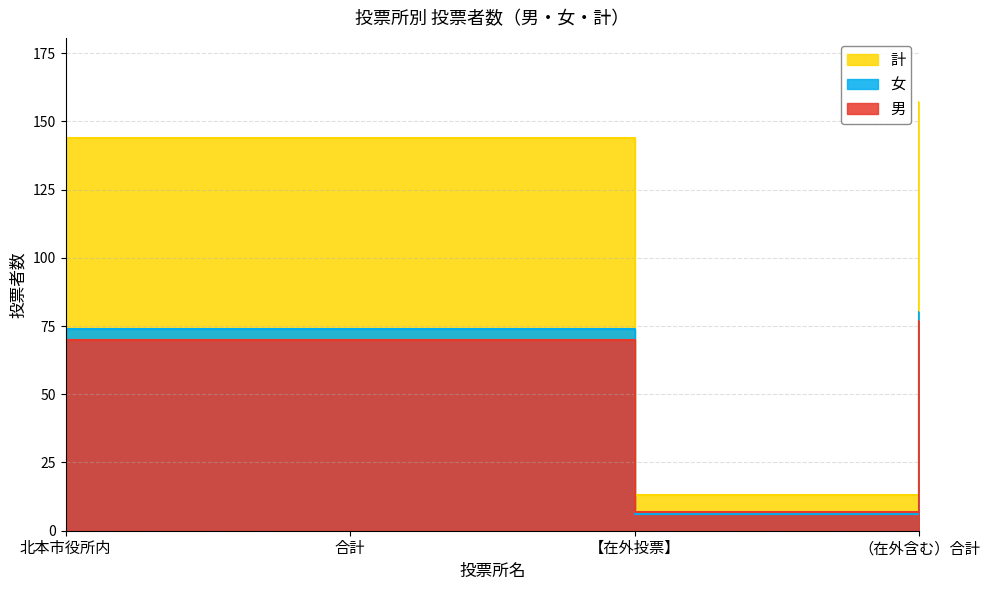

At which label does 計 first exceed 144?

（在外含む）合計